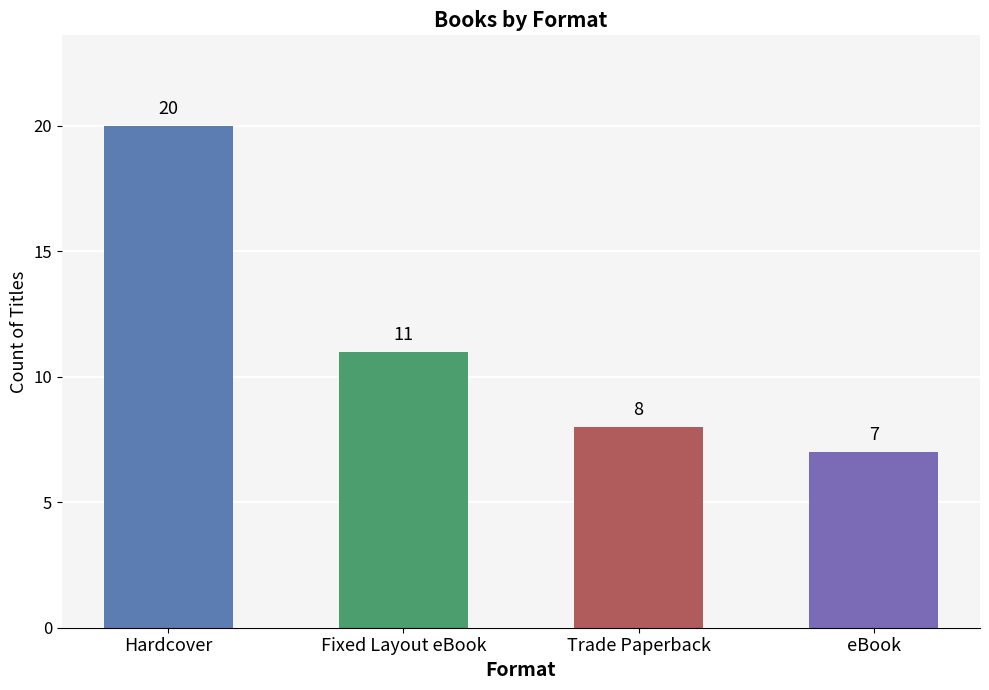

What is the difference between the second highest and second lowest values?

3